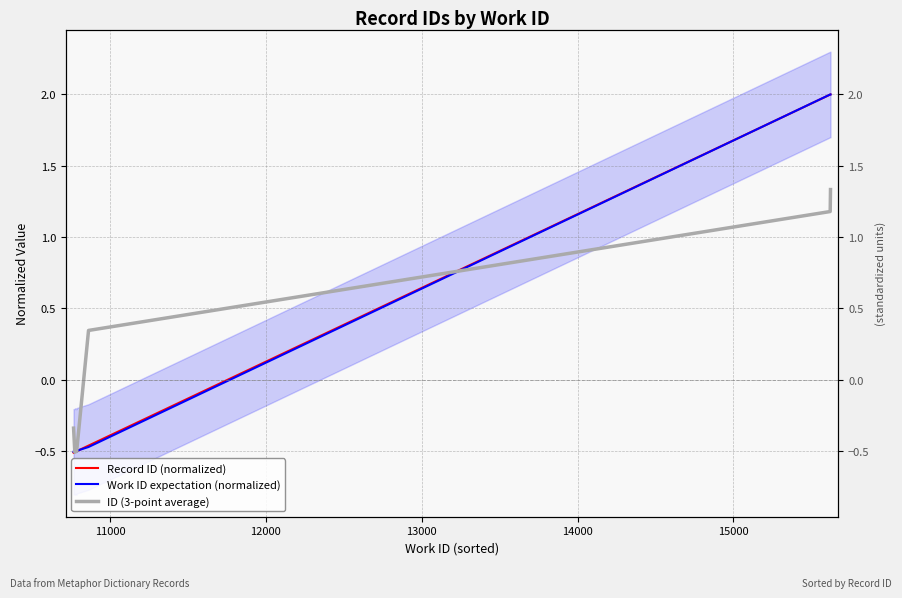

What is the highest value of the Work ID expectation (normalized) series?

2.0